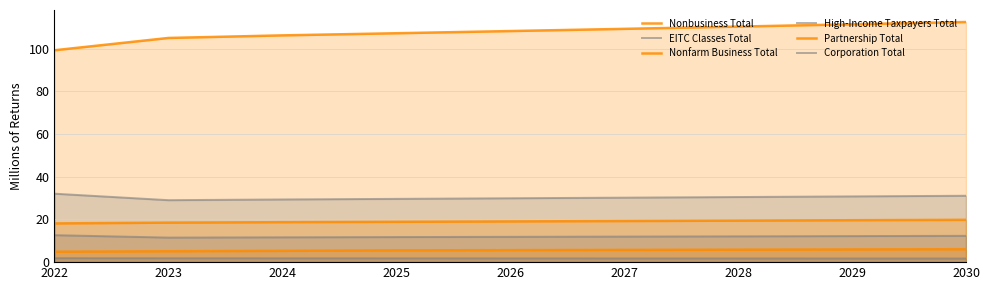

At which category does the chart reach its minimum across all series?

2030